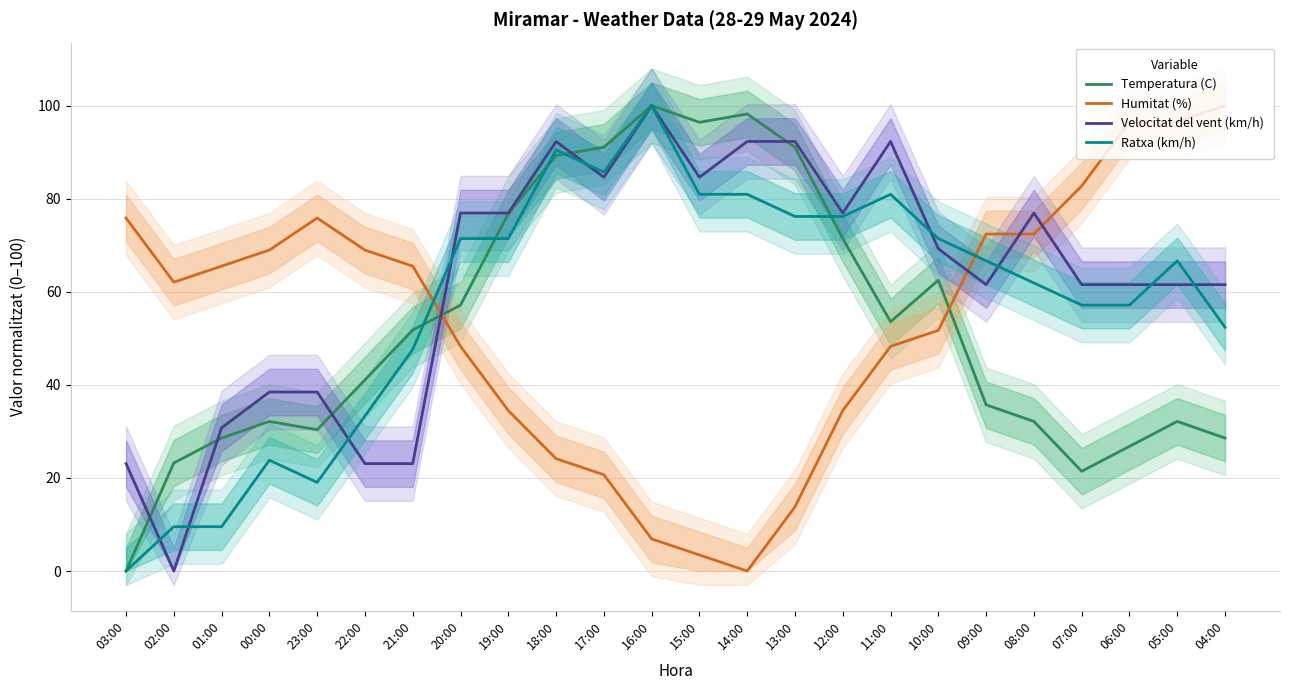

Where does the Temperatura (C) series first go above 51?

21:00